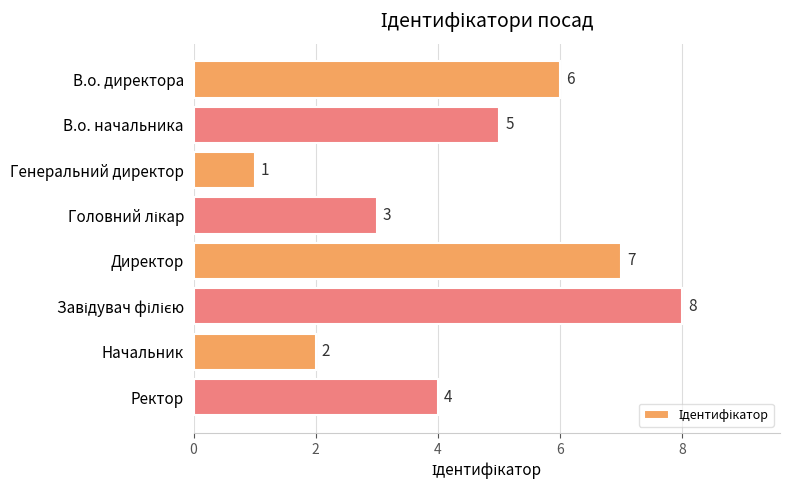

What is the change in value from В.о. директора to Начальник?

-4